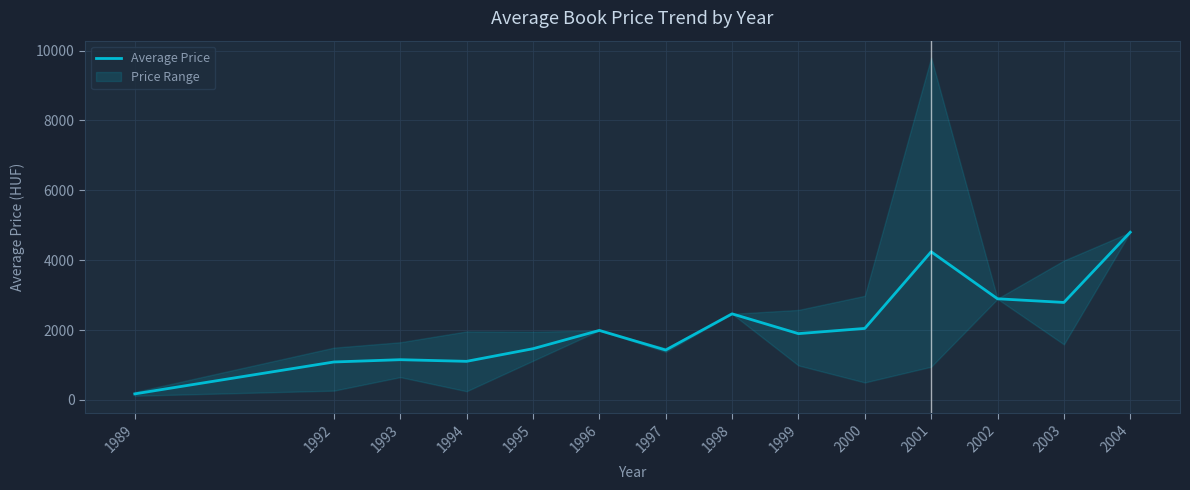

Where does the data first go above 1989?

1998